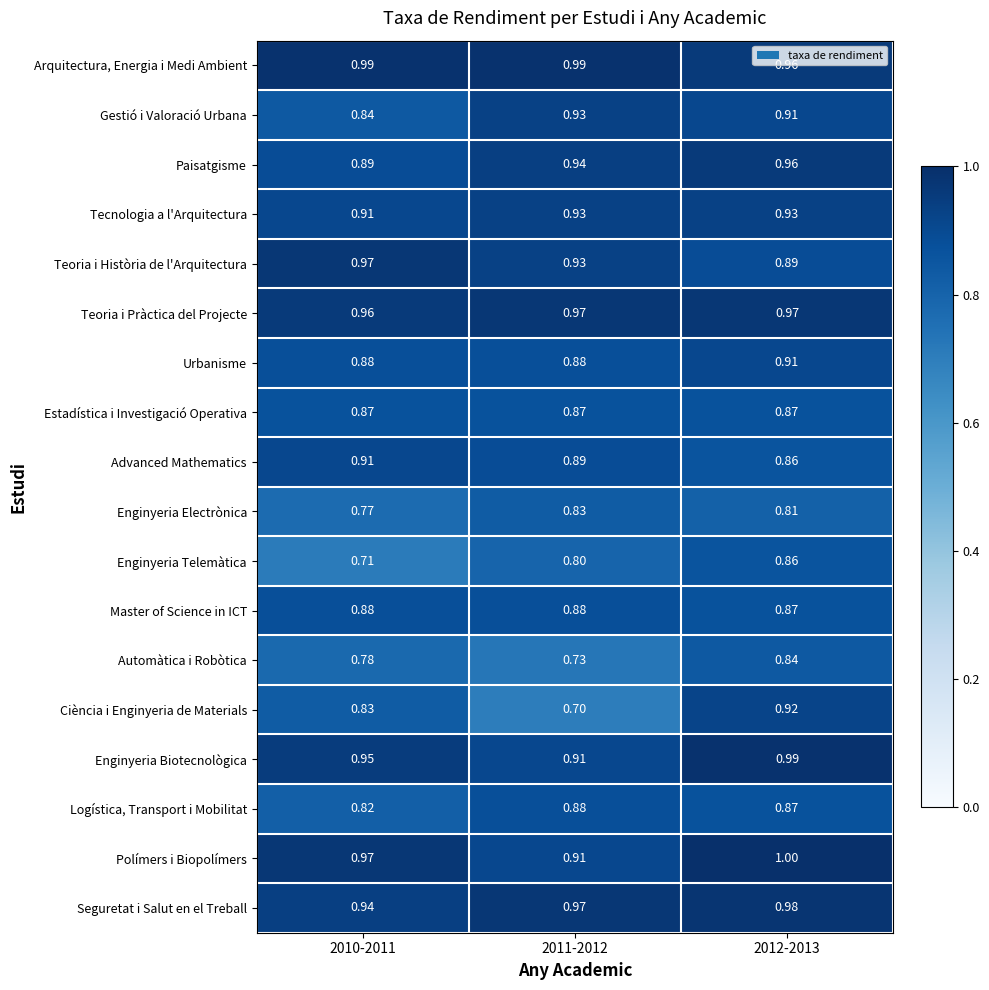

Which series changed the most between 2010-2011 and 2011-2012?

Ciència i Enginyeria de Materials